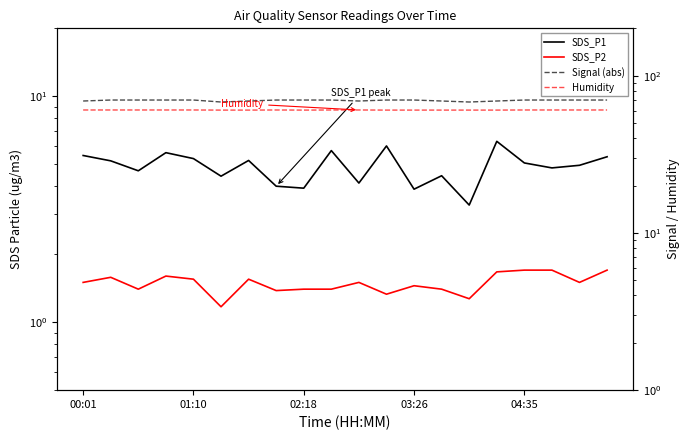

What is the difference between the highest and lowest values at 17?

68.3